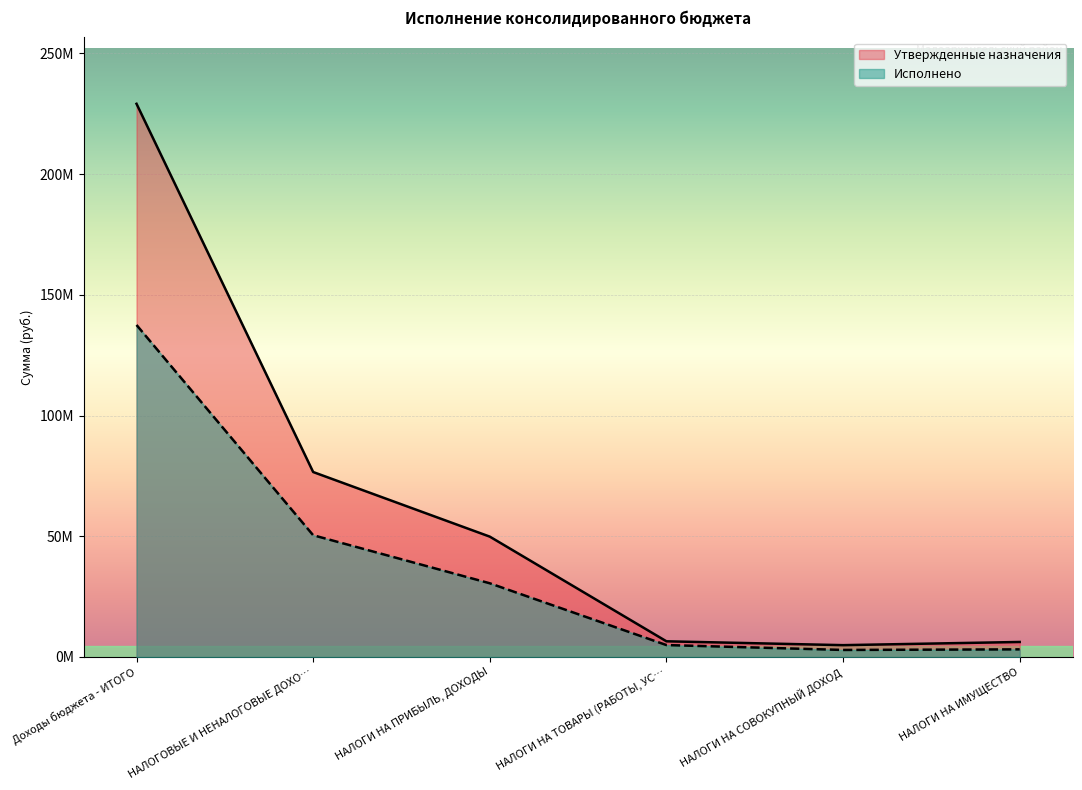

What is the greatest value displayed?

229116723.8